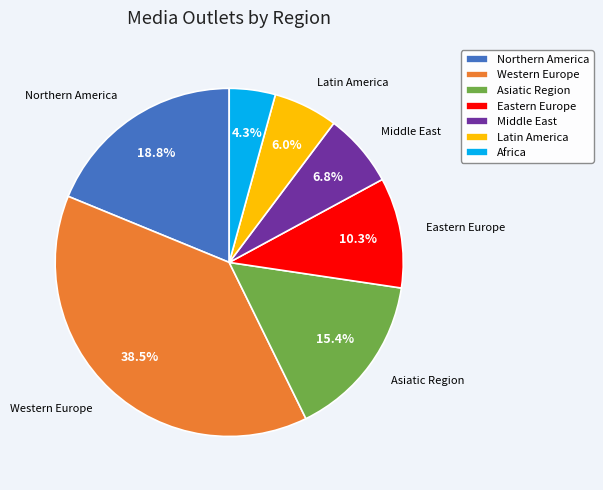

To the nearest percent, what is the difference between the Western Europe and Latin America slice percentages?

32%